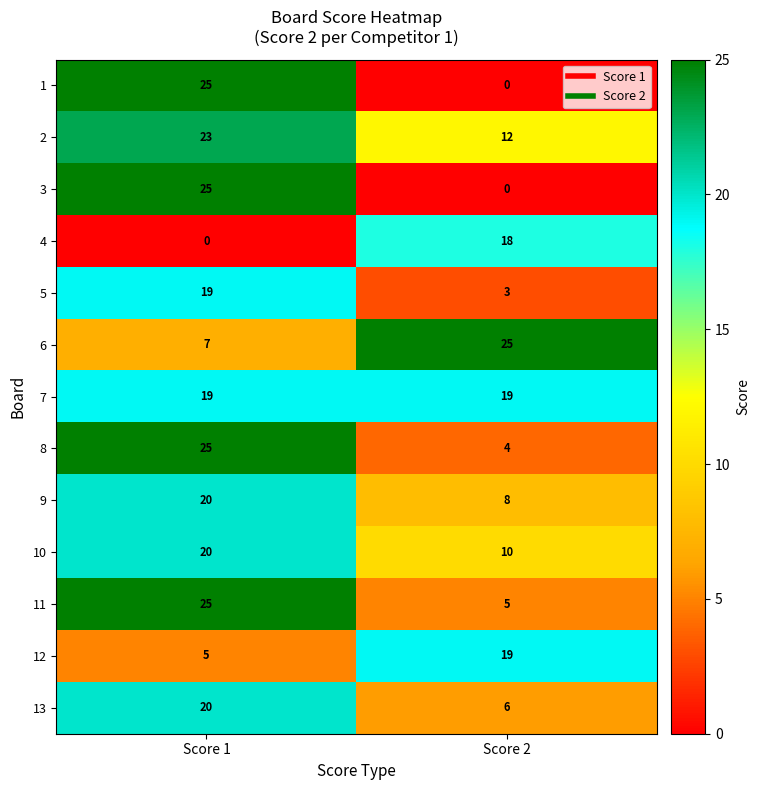

What is the difference between the highest and lowest values at Score 2?

25